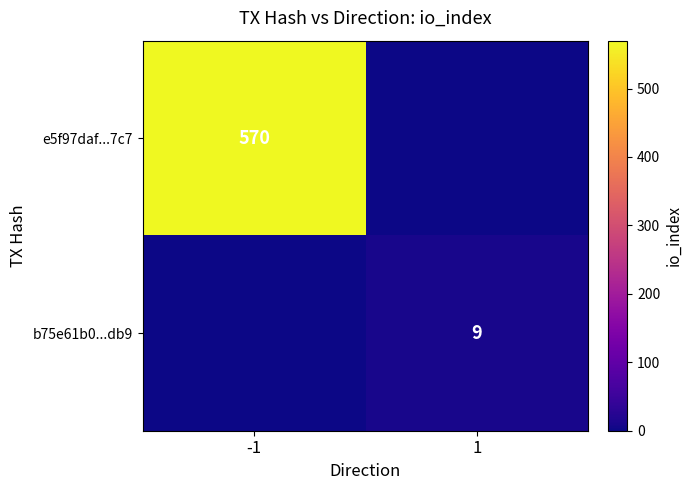

The e5f97daf...7c7 series shows 570 at -1. True or false?

True